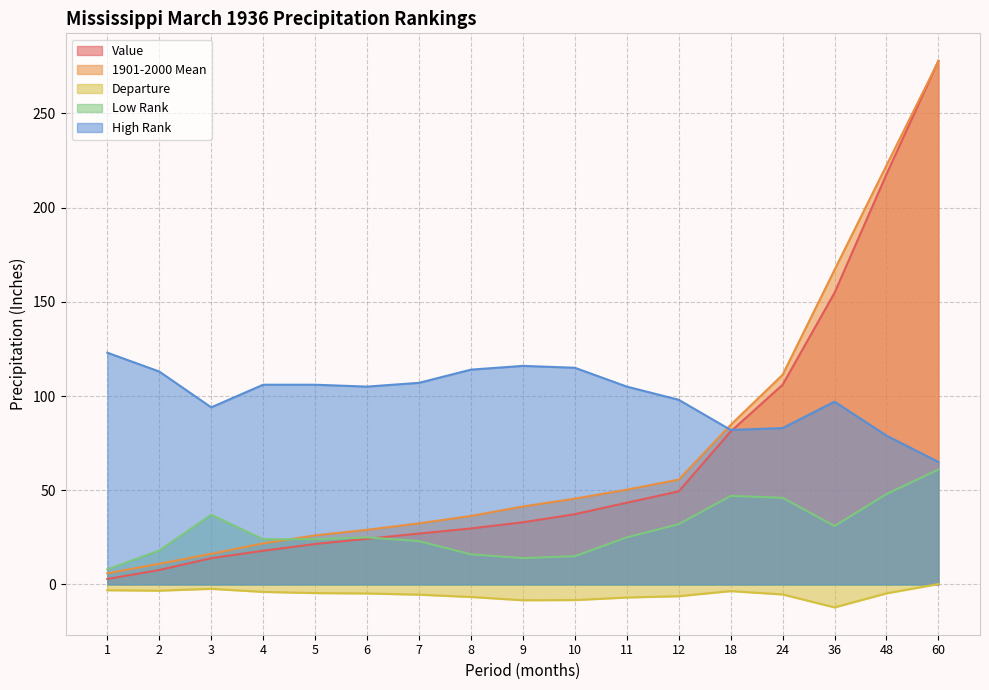

How many categories are shown in the chart?

17